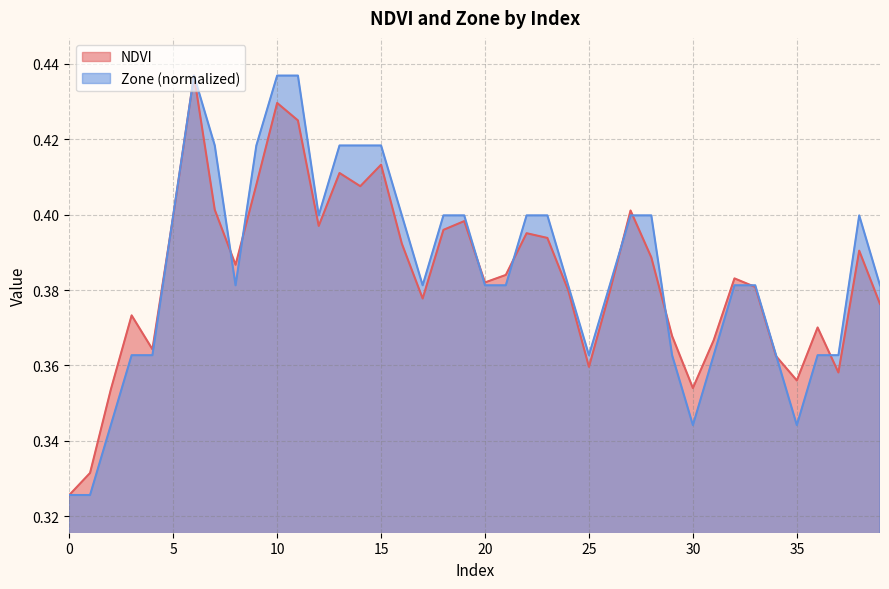

Rank the series by their average value, from highest to lowest.

Zone (normalized), NDVI